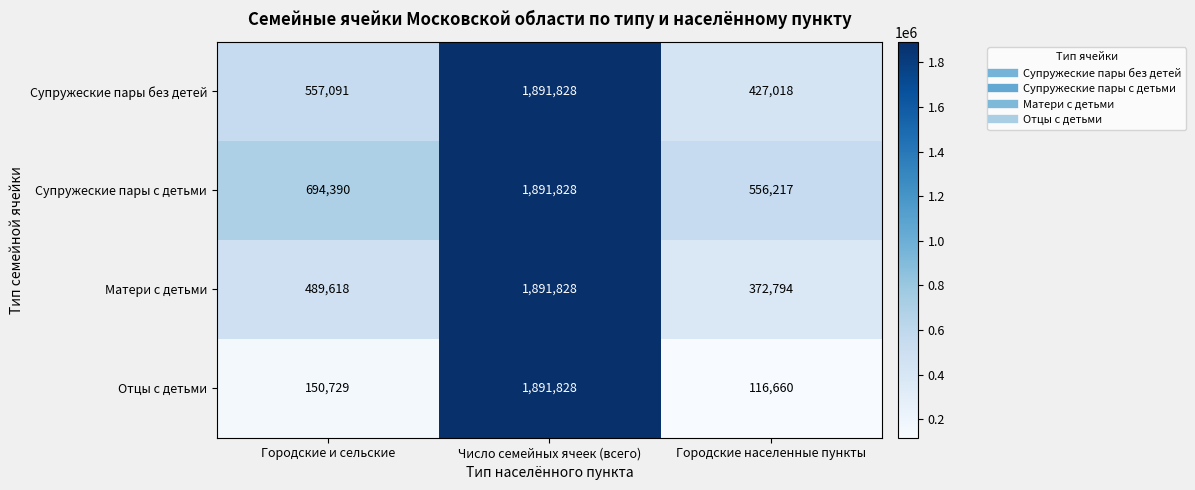

Where is Отцы с детьми nearest to the value 1004244?

Городские и сельские